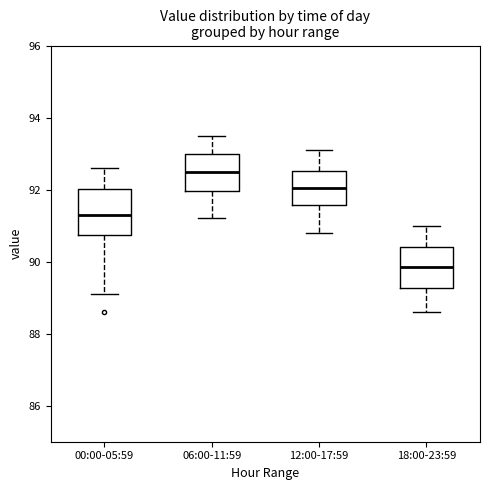

Which box's median line is the lowest?

18:00-23:59